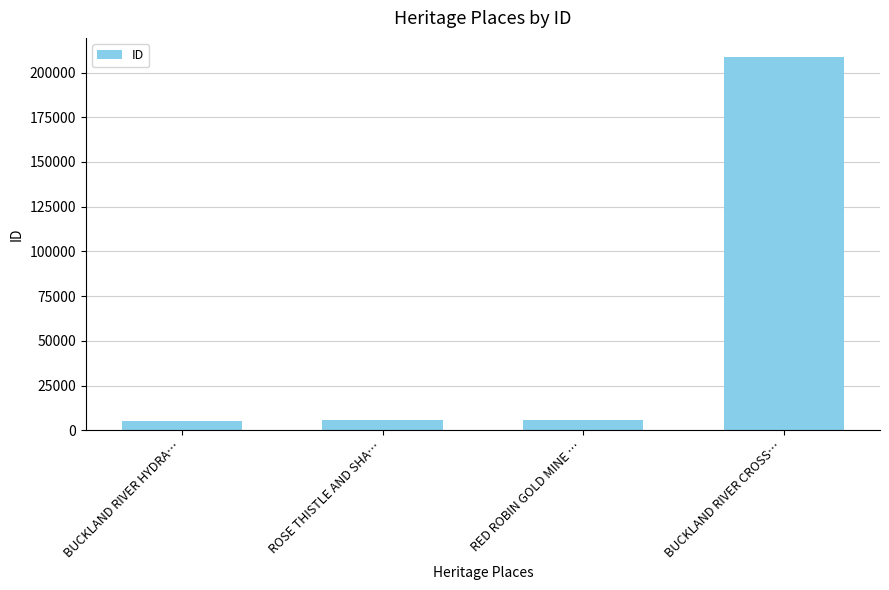

The chart shows a value of 5970 at RED ROBIN GOLD MINE …. True or false?

True